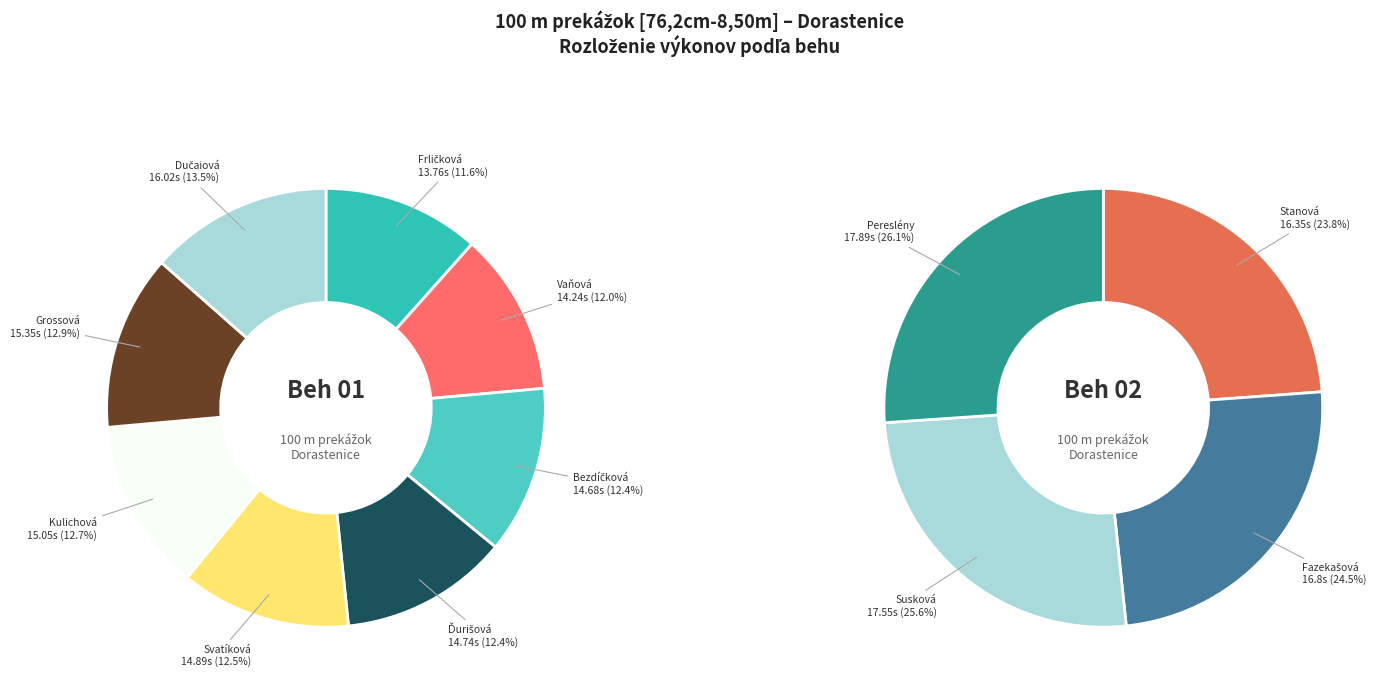

How much of the chart is everything except Vaňová Ema?

92.4%